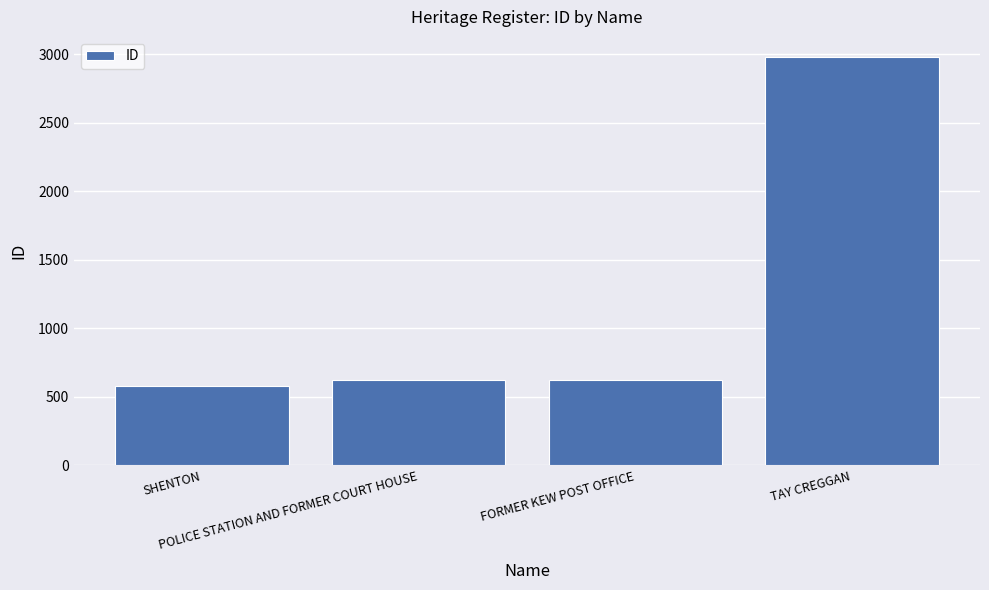

How many bars are there in total?

4